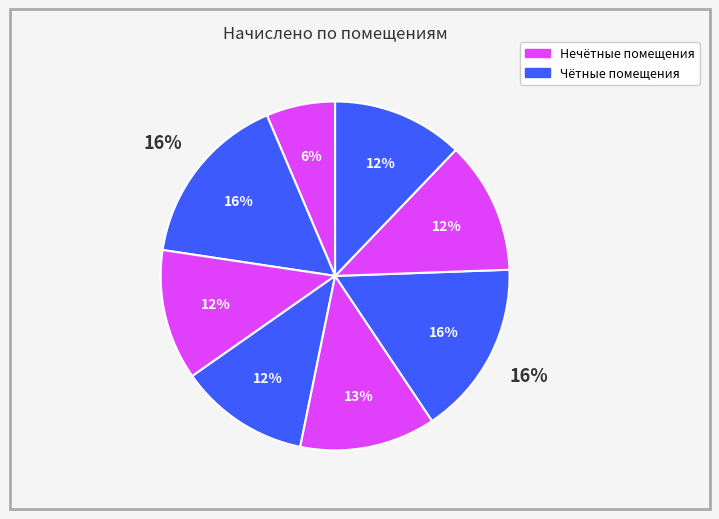

How many segments does this pie chart have?

8